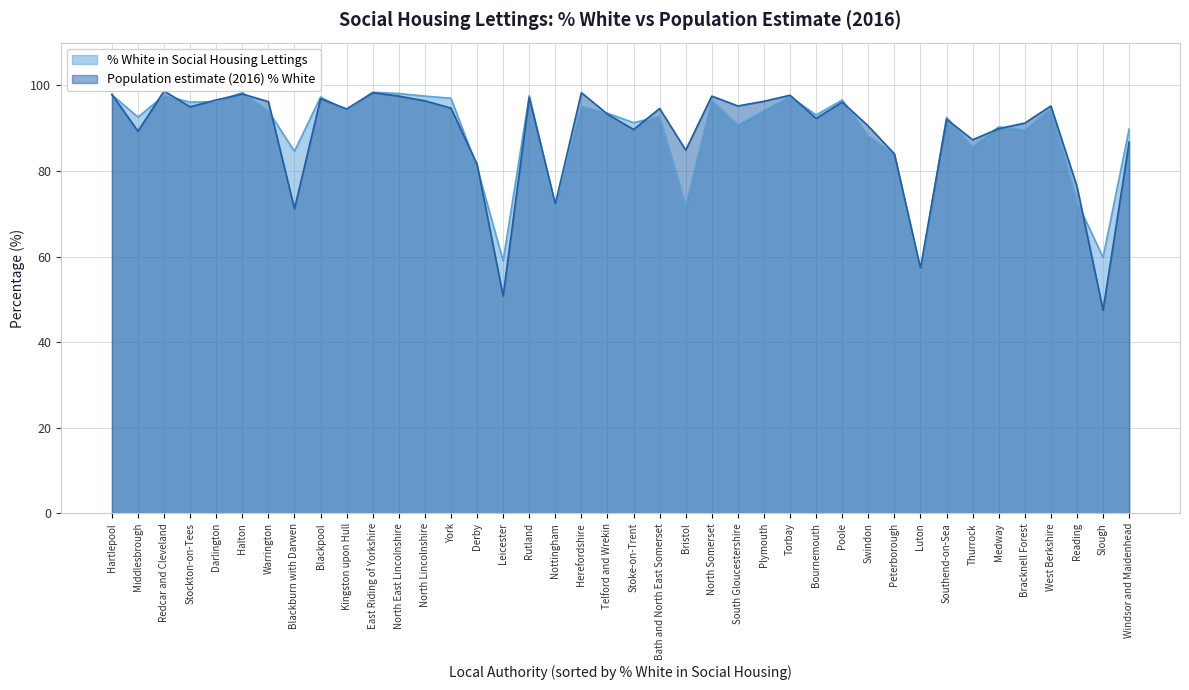

What is the greatest value displayed?

98.7